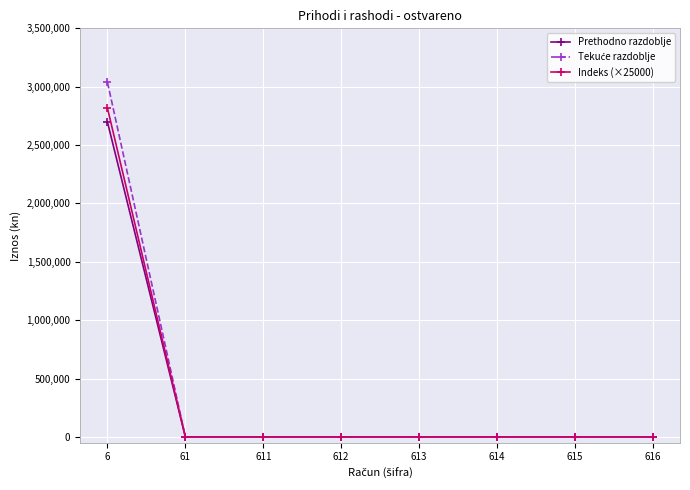

The value of Prethodno razdoblje at 613 is 0. True or false?

True